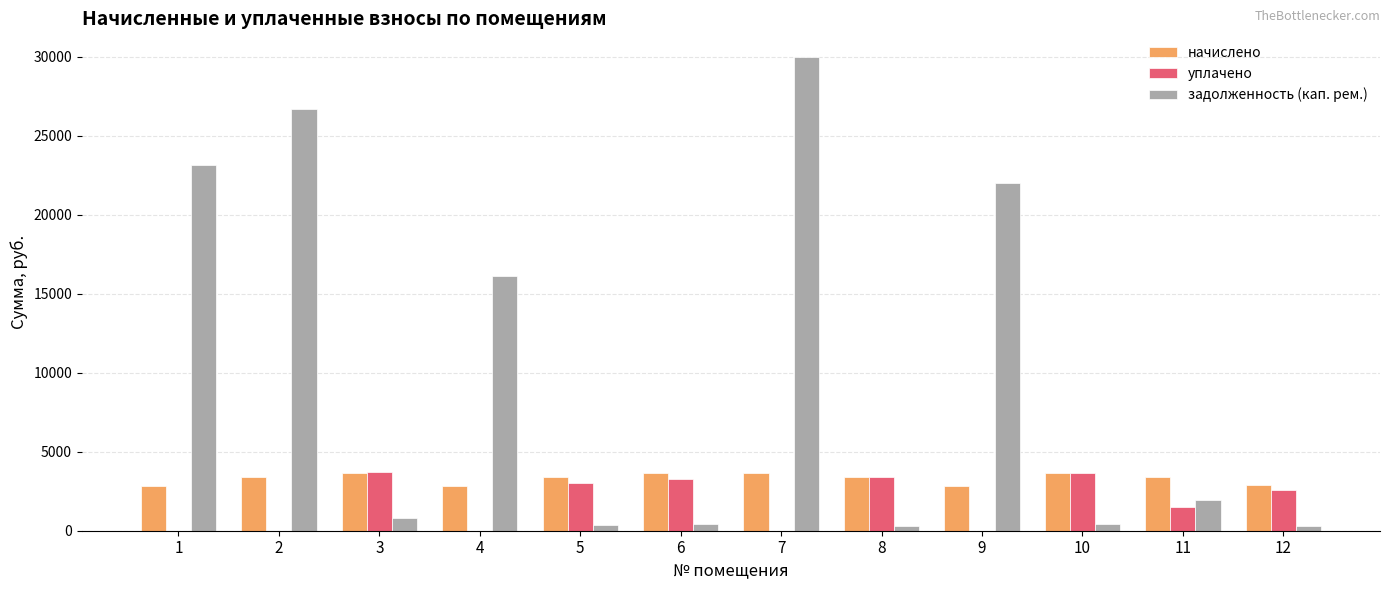

Which series changed the most between 1 and 5?

задолженность (кап. рем.)